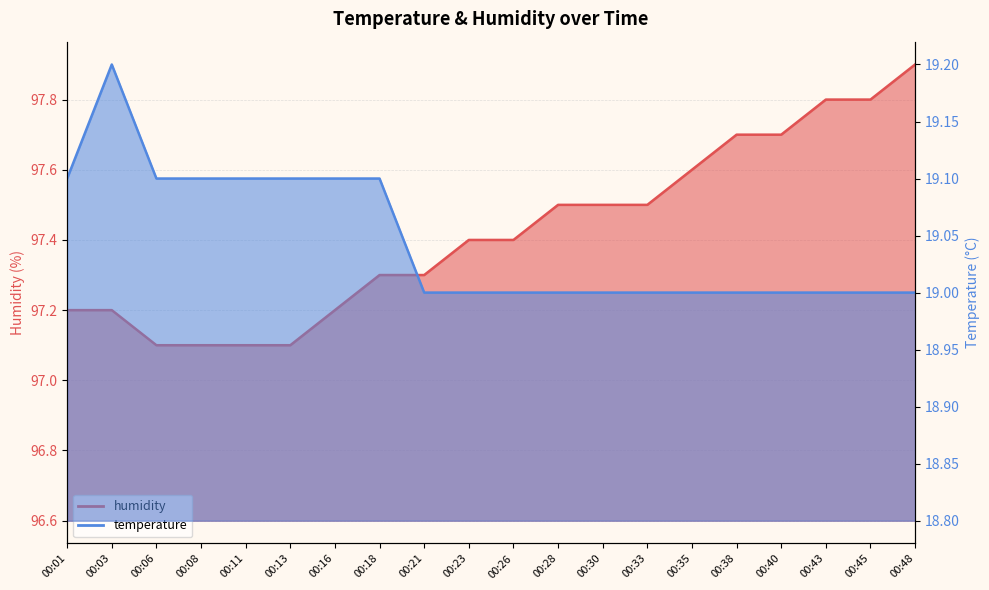

Reading left to right, extract all data points from this chart.

temperature: 00:01=19.1	00:03=19.2	00:06=19.1	00:08=19.1	00:11=19.1	00:13=19.1	00:16=19.1	00:18=19.1	00:21=19.0	00:23=19.0	00:26=19.0	00:28=19.0	00:30=19.0	00:33=19.0	00:35=19.0	00:38=19.0	00:40=19.0	00:43=19.0	00:45=19.0	00:48=19.0
humidity: 00:01=97.2	00:03=97.2	00:06=97.1	00:08=97.1	00:11=97.1	00:13=97.1	00:16=97.2	00:18=97.3	00:21=97.3	00:23=97.4	00:26=97.4	00:28=97.5	00:30=97.5	00:33=97.5	00:35=97.6	00:38=97.7	00:40=97.7	00:43=97.8	00:45=97.8	00:48=97.9